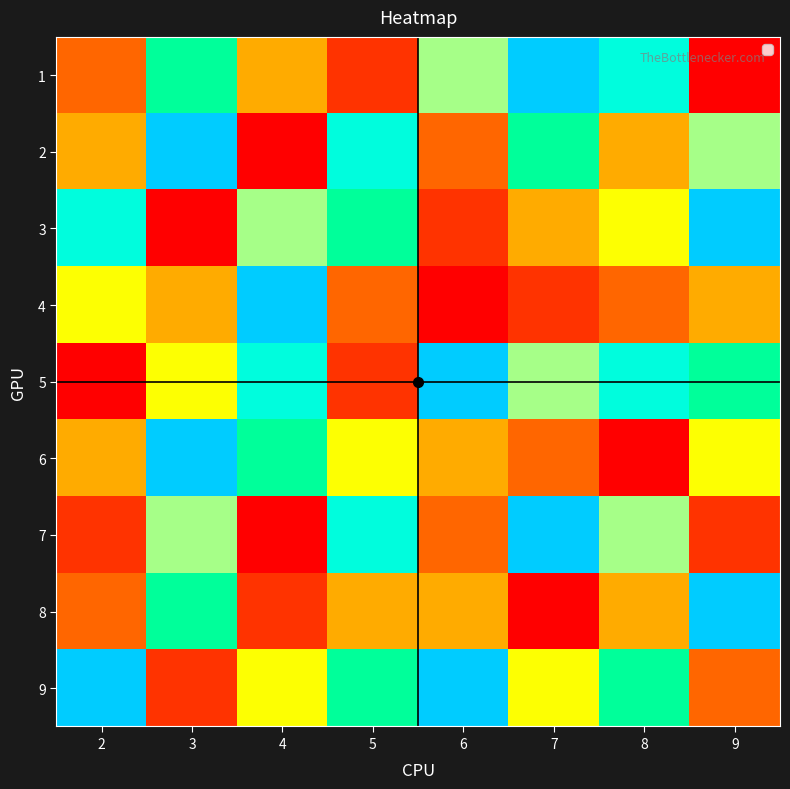

Which category has the lowest value across all series?

9